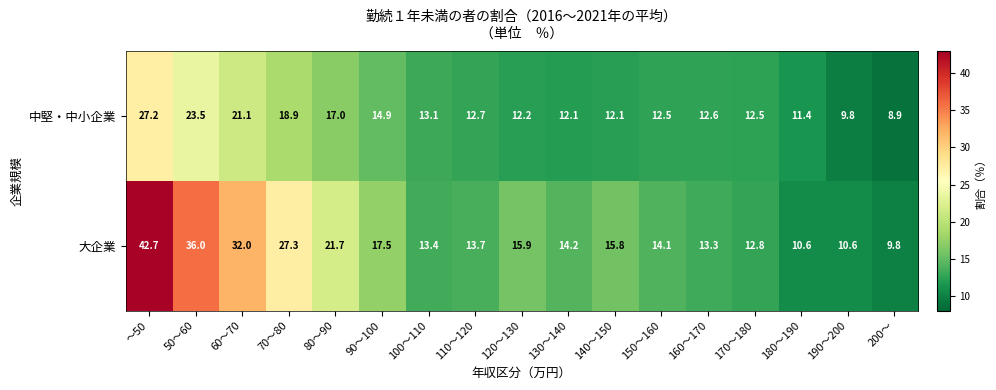

What is the difference between the highest and lowest values at 70～80?

8.4